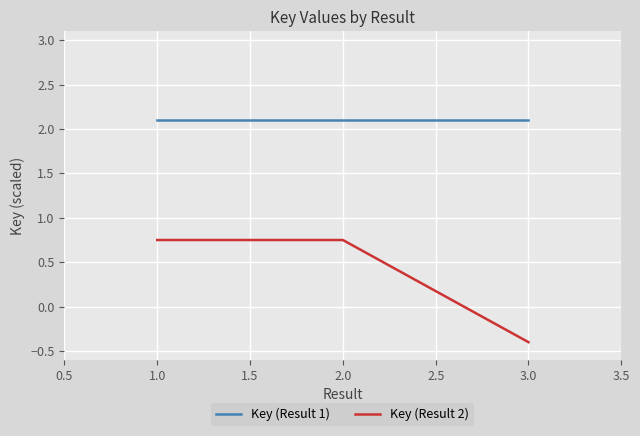

True or false: Key (Result 1) has a value of 3.2 at 2.0.

False